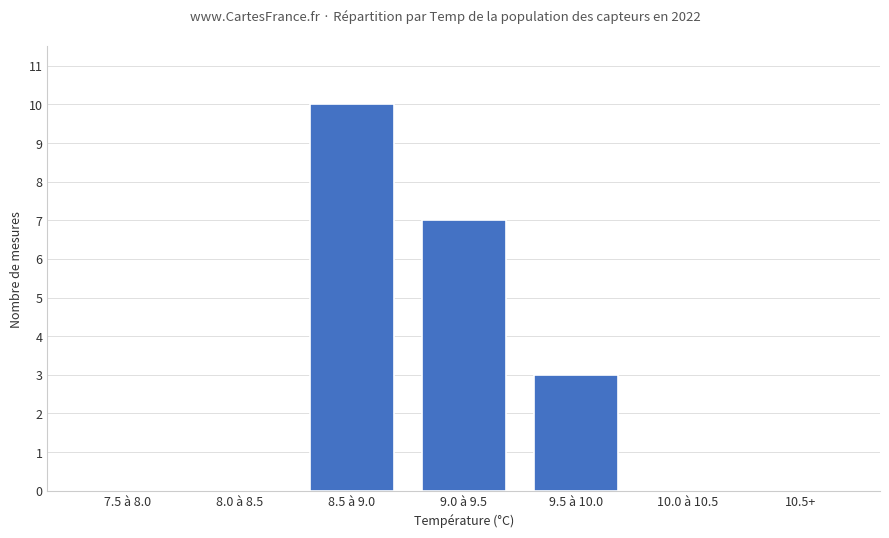

Are the bars horizontal?

No